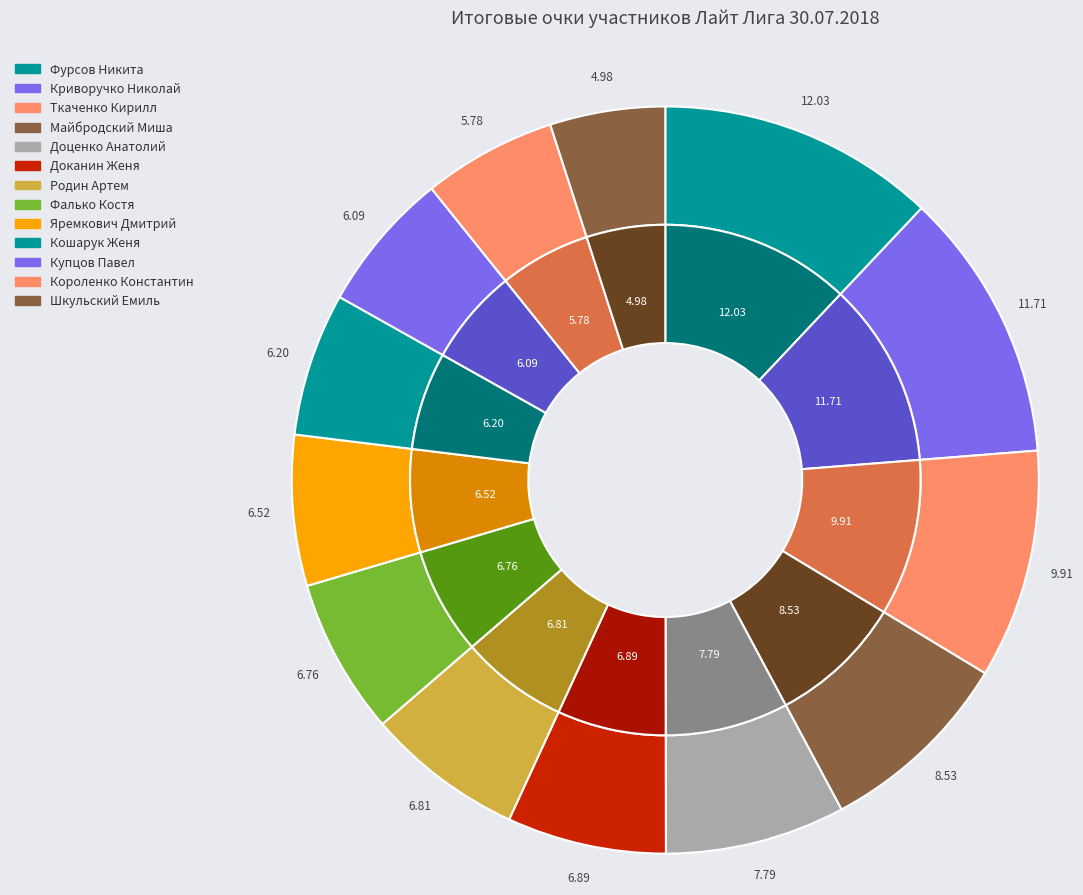

Does Яремкович Дмитрий account for over 50% of the chart?

No